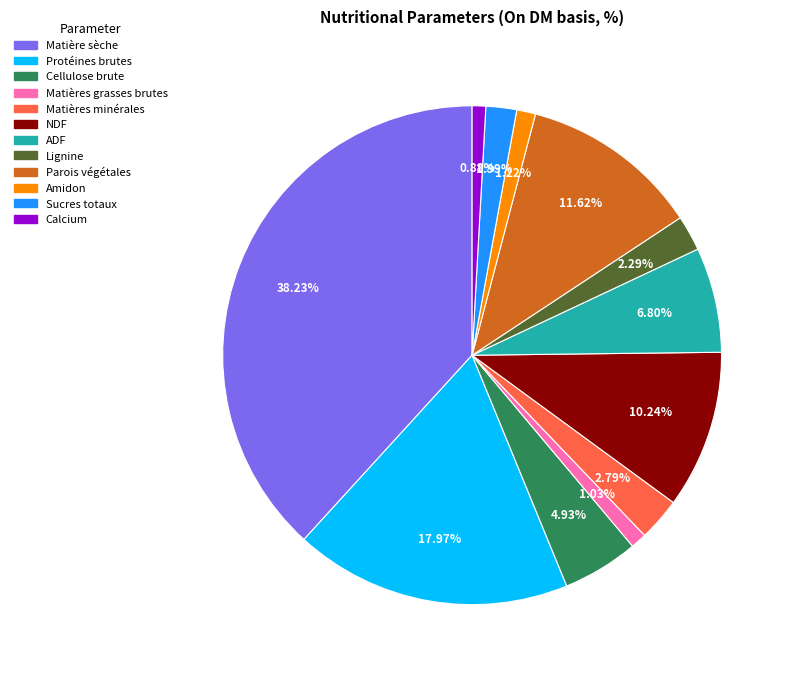

What portion of the pie excludes Matière sèche?

61.8%